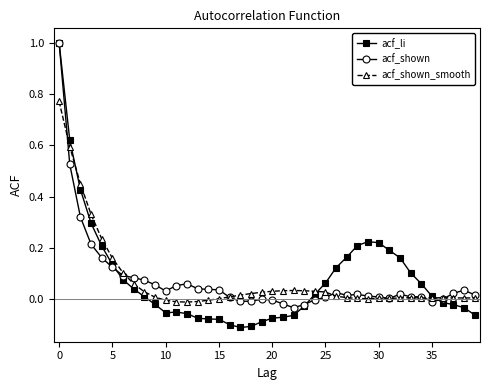

Which series has the widest spread of values?

acf_li